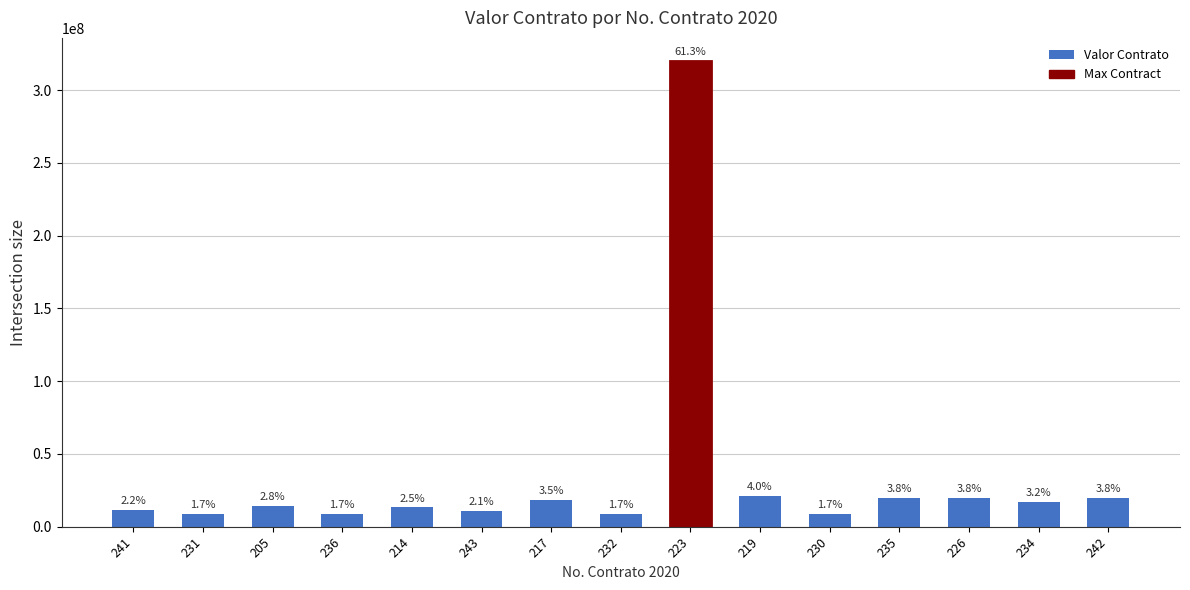

Does the chart contain any negative values?

No